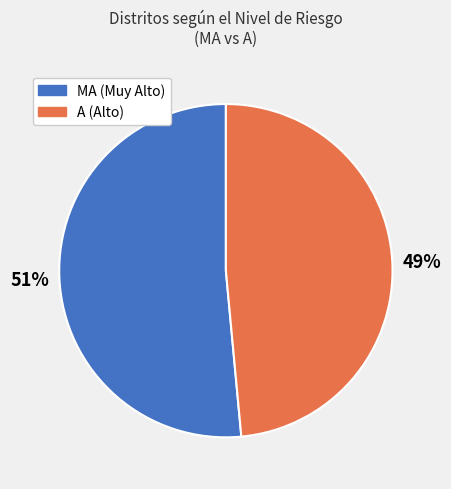

How many slices are in this pie chart?

2